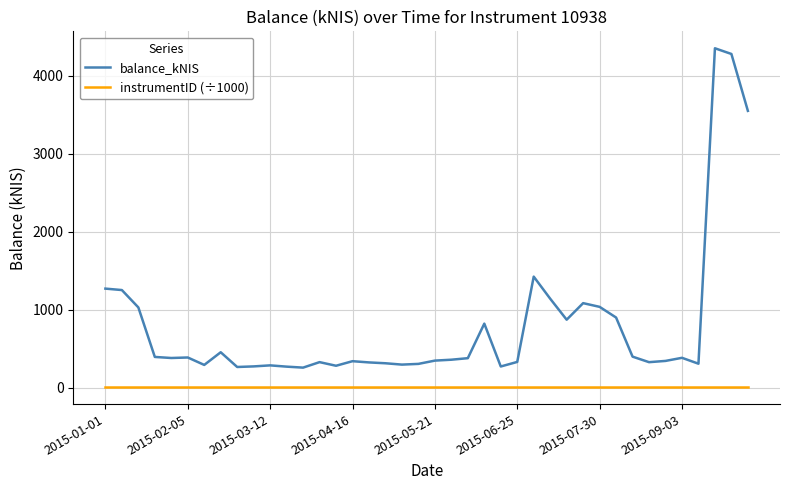

Does the chart display data point markers on the line(s)?

No